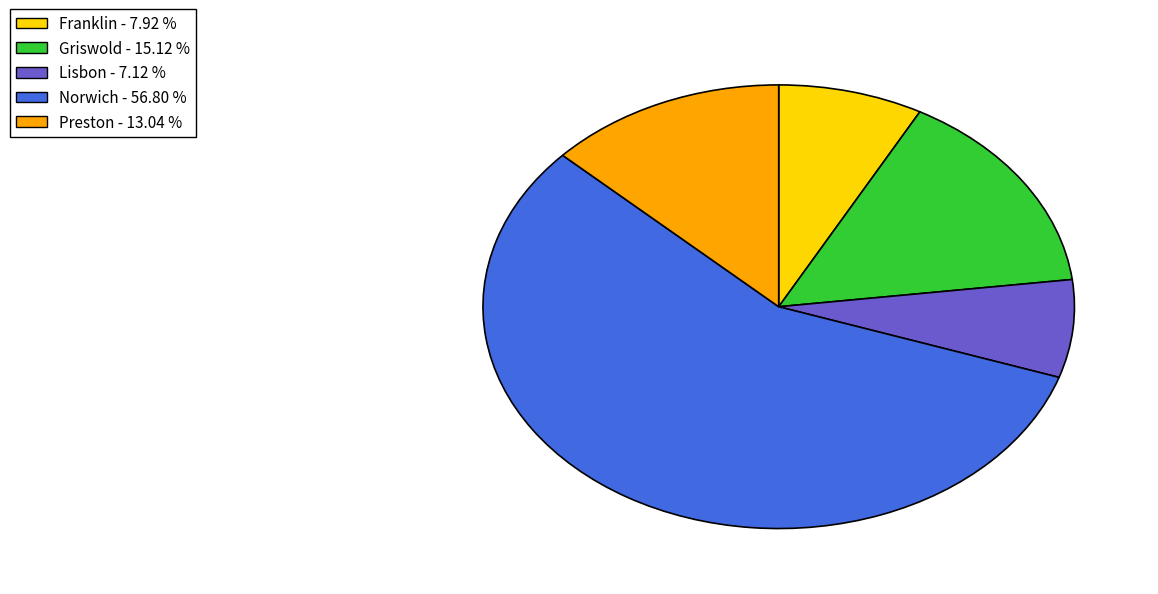

Approximately how many times larger is the value at Norwich compared to Franklin?

7.2